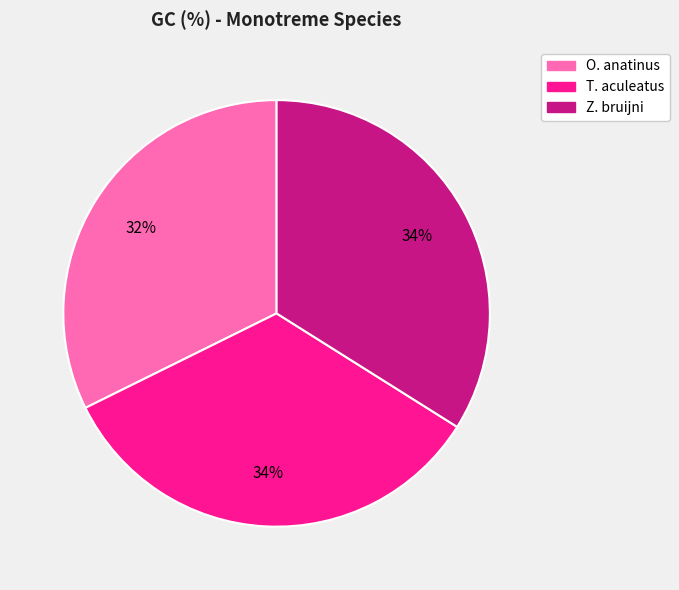

Does any single category account for the majority?

No